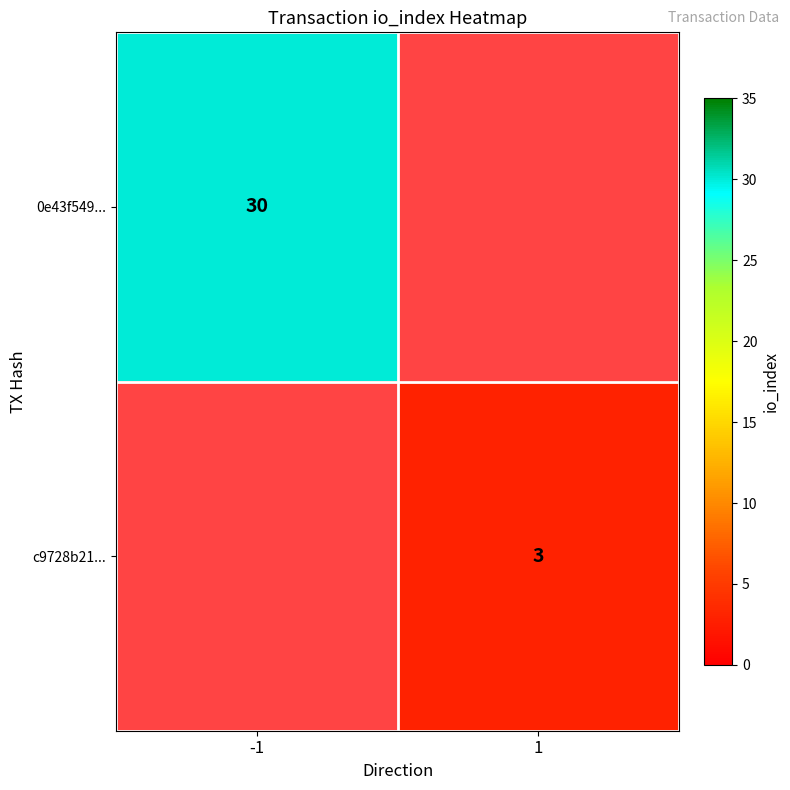

Is the value of 0e43f549... at -1 greater than the value of c9728b21... at 1?

Yes